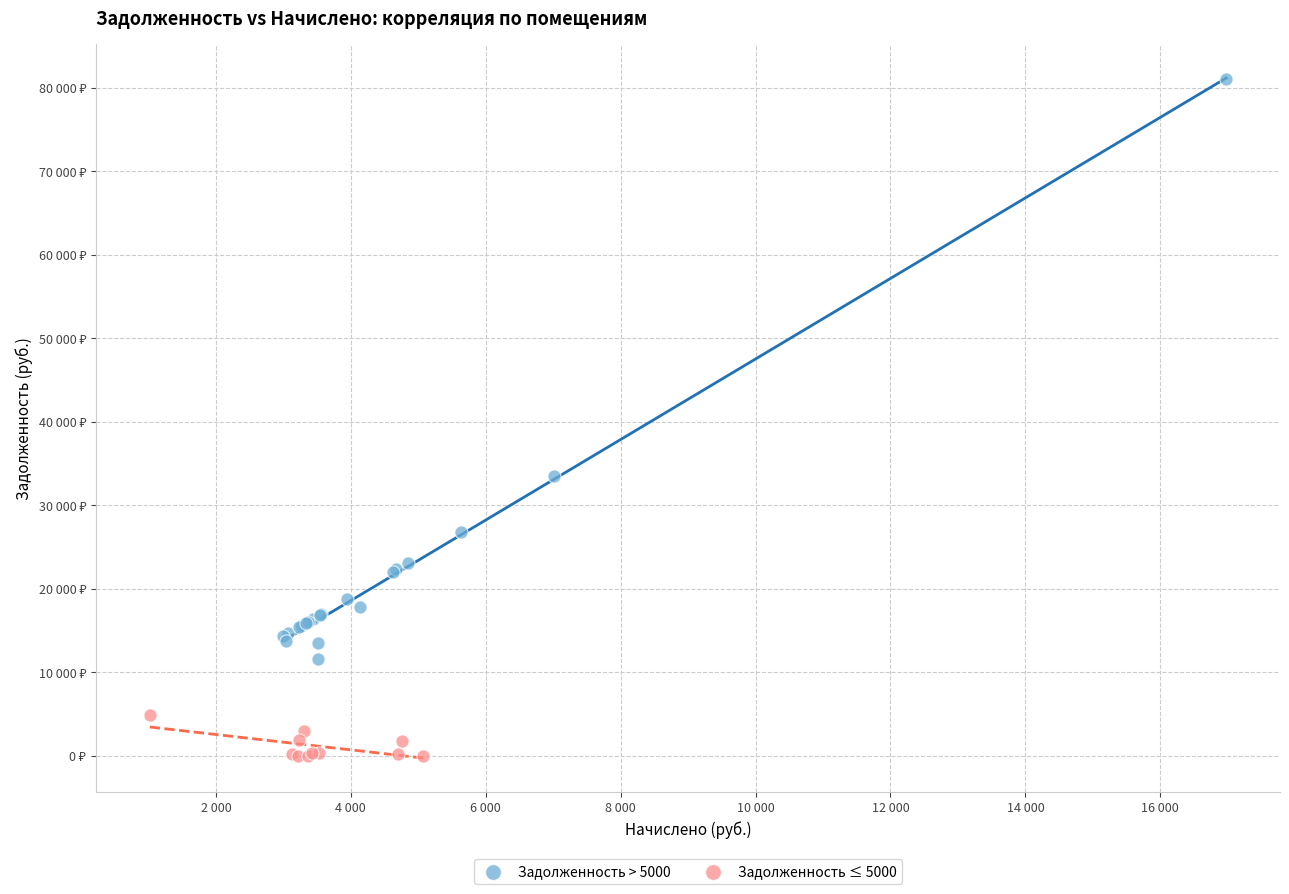

What are all the series names shown in the legend?

Задолженность > 5000, Задолженность ≤ 5000